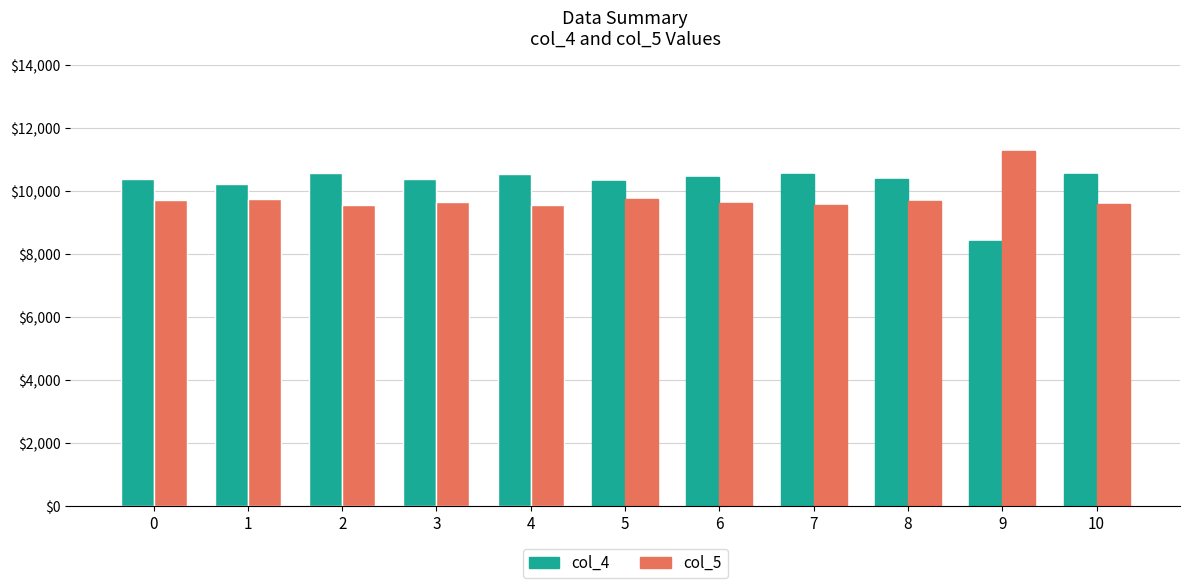

Which series has the largest range (max minus min)?

col_4